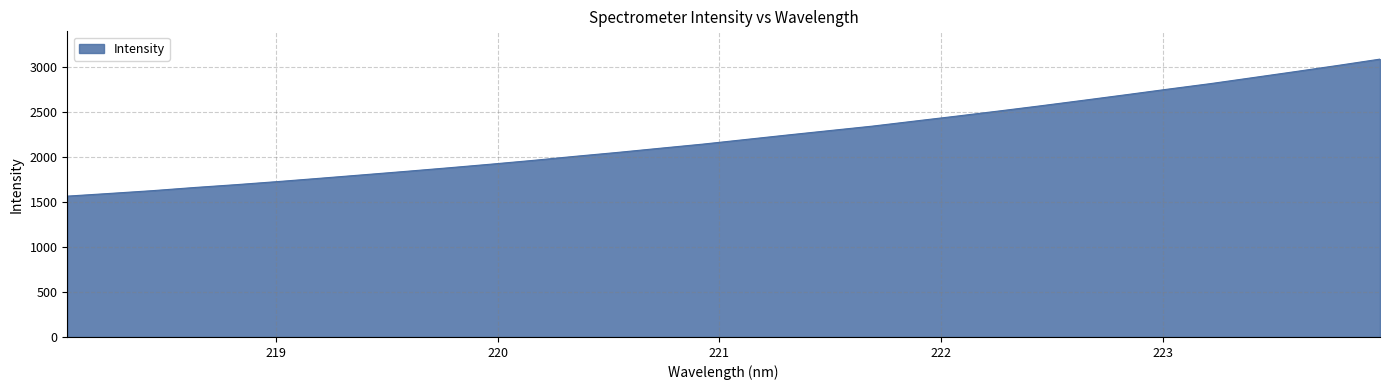

What is the smallest value displayed?

1563.6